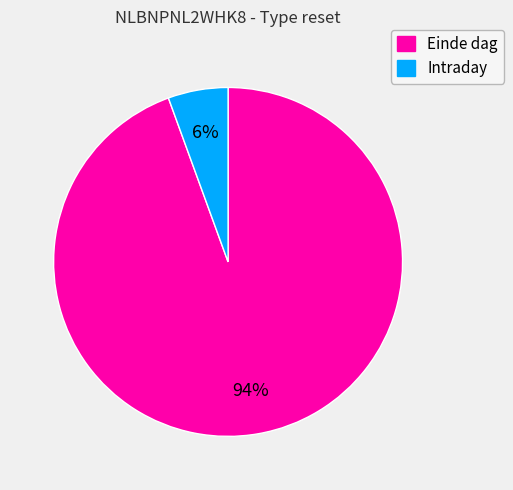

Is there any slice that represents more than half of the pie?

Yes